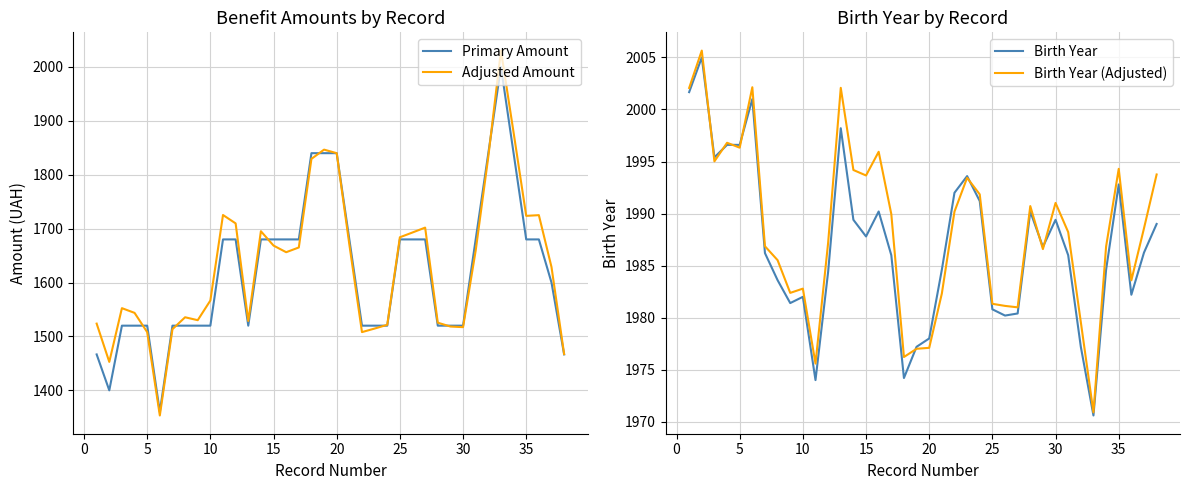

How many interior local valleys does the Adjusted Amount series have?

8